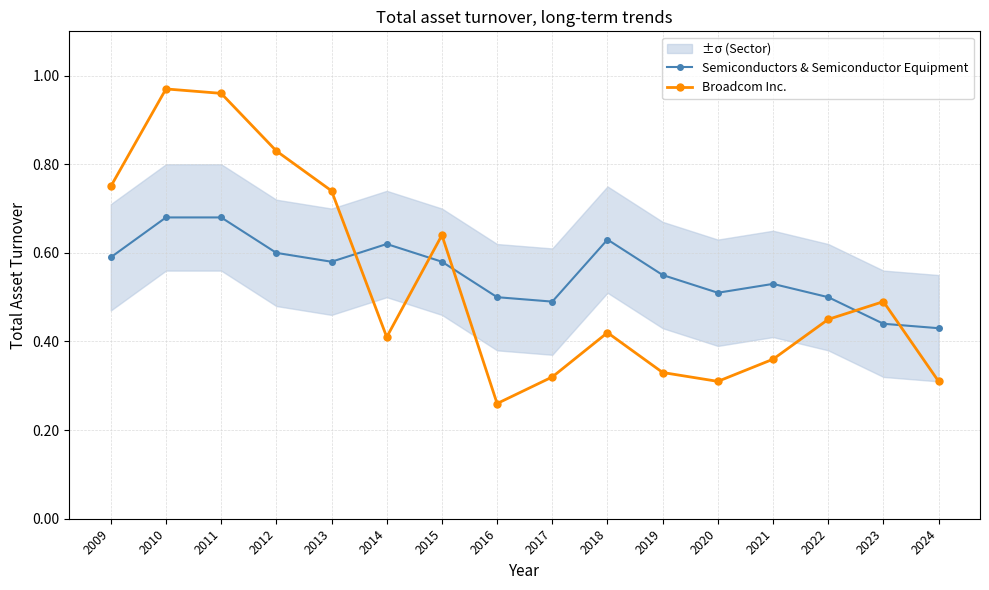

Reading left to right, list all the values displayed in this chart.

Semiconductors & Semiconductor Equipment: 2009=0.6	2010=0.7	2011=0.7	2012=0.6	2013=0.6	2014=0.6	2015=0.6	2016=0.5	2017=0.5	2018=0.6	2019=0.6	2020=0.5	2021=0.5	2022=0.5	2023=0.4	2024=0.4
Broadcom Inc.: 2009=0.8	2010=1.0	2011=1.0	2012=0.8	2013=0.7	2014=0.4	2015=0.6	2016=0.3	2017=0.3	2018=0.4	2019=0.3	2020=0.3	2021=0.4	2022=0.5	2023=0.5	2024=0.3